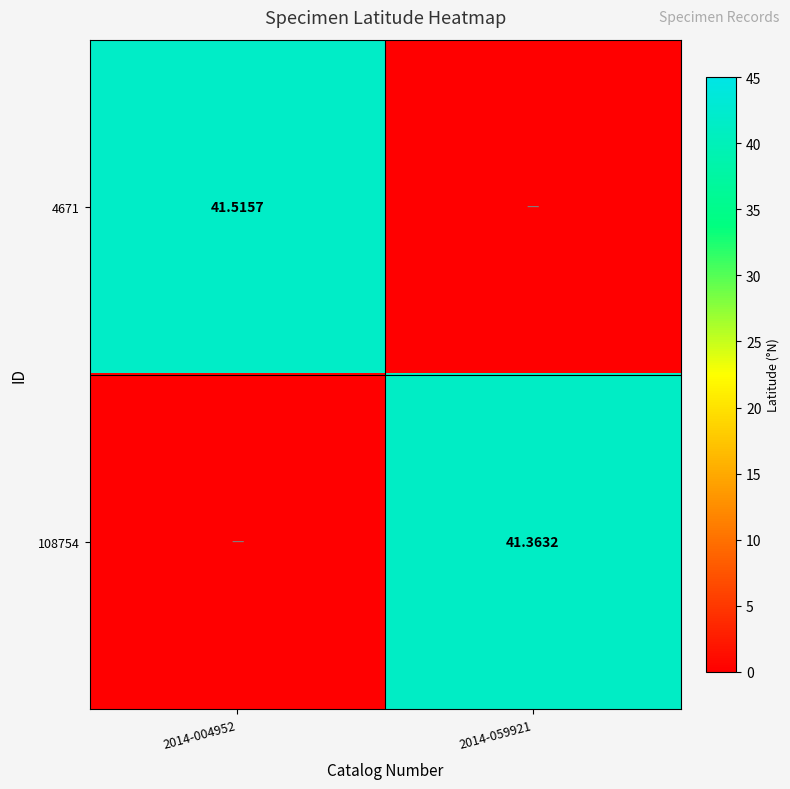

Is the value of 108754 at 2014-059921 greater than the value of 4671 at 2014-004952?

No